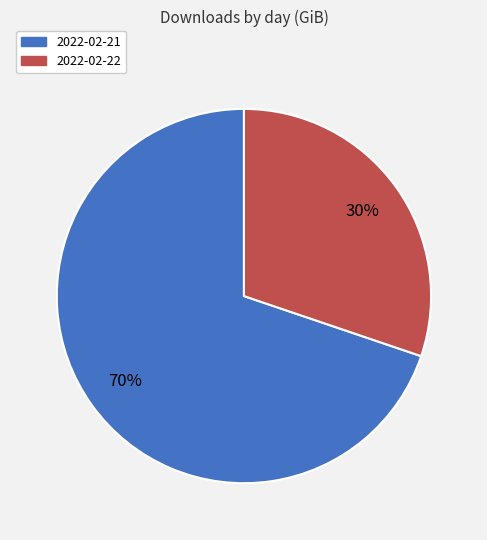

How many segments does this pie chart have?

2